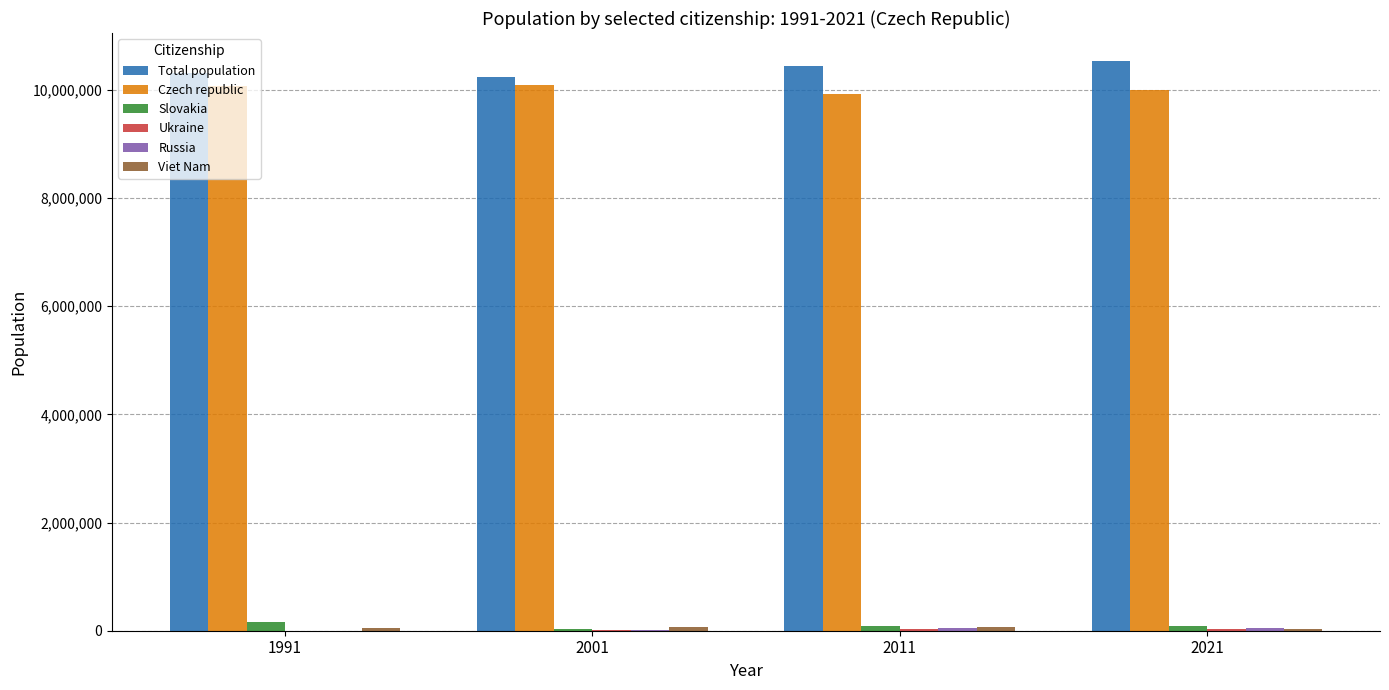

The value of Total population at 2001 is 2766947. True or false?

False